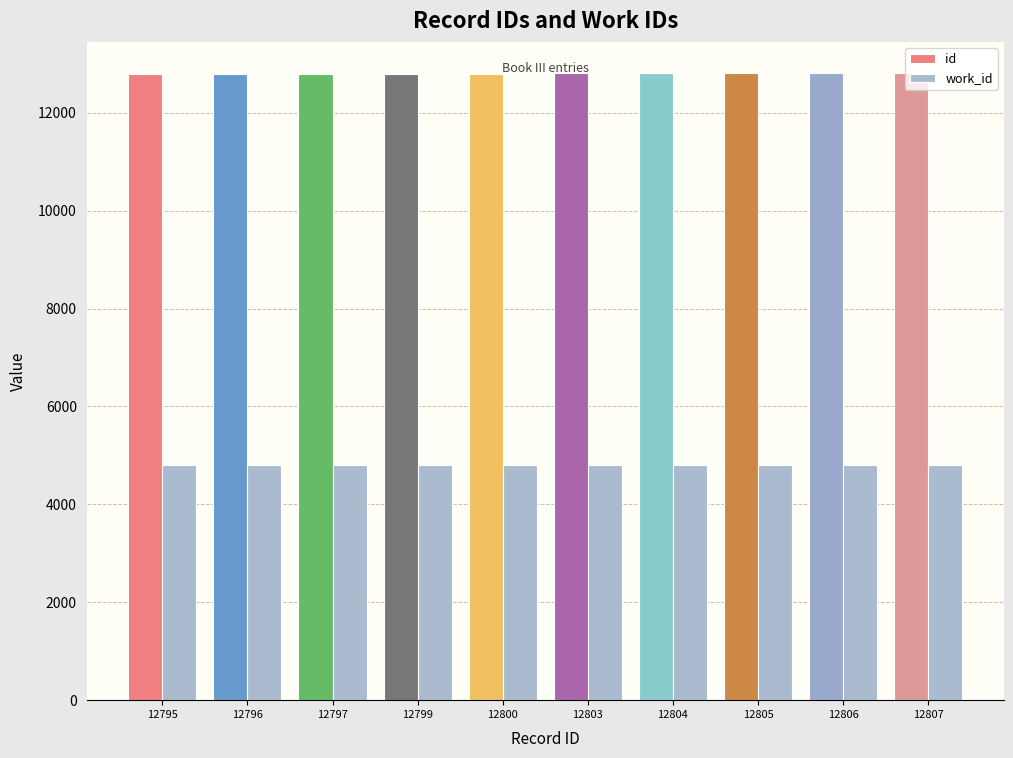

Does the chart contain any negative values?

No